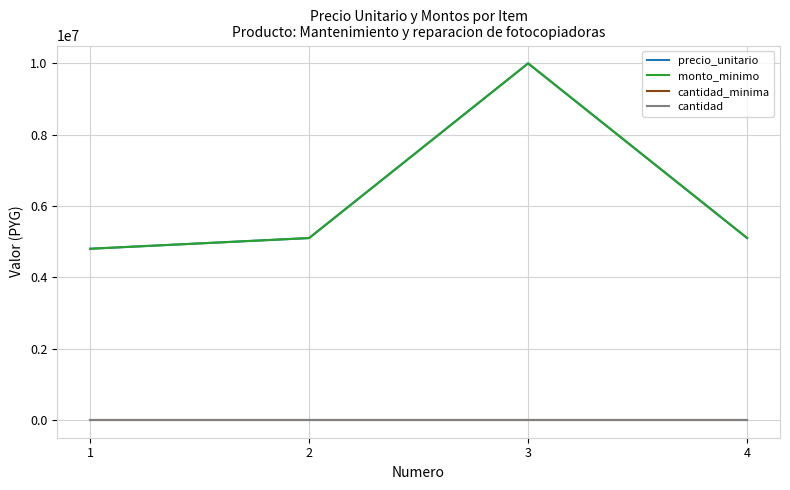

Is this an area chart (filled region under the line)?

No